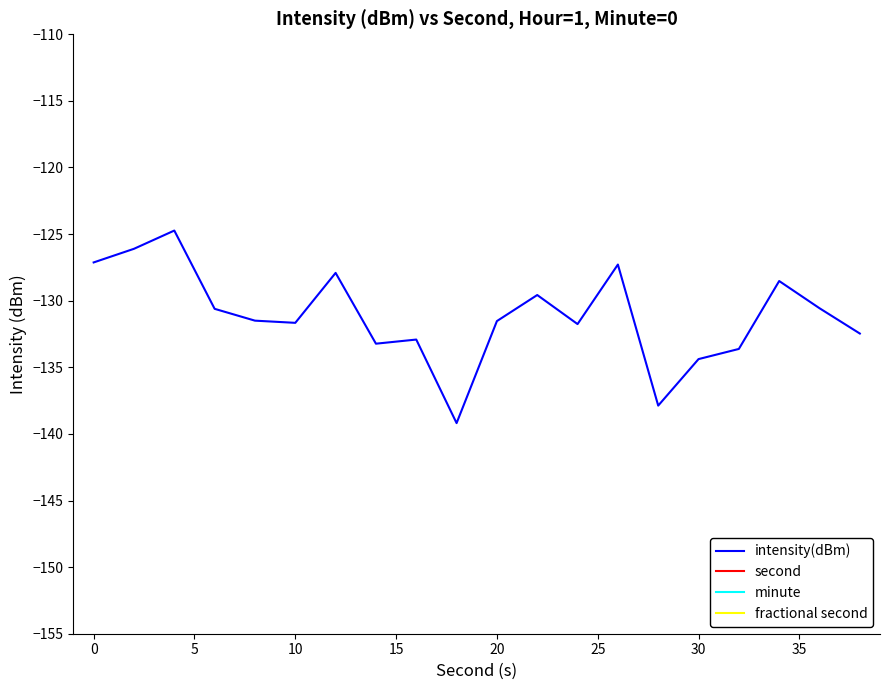

True or false: minute and intensity(dBm) intersect in this chart.

False